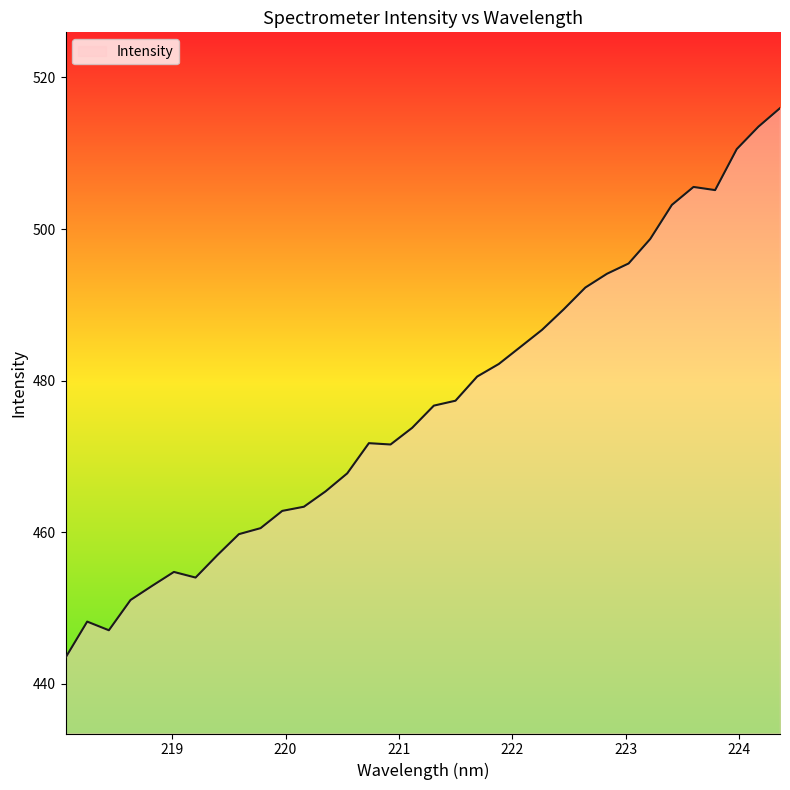

What is the smallest value displayed?

443.5